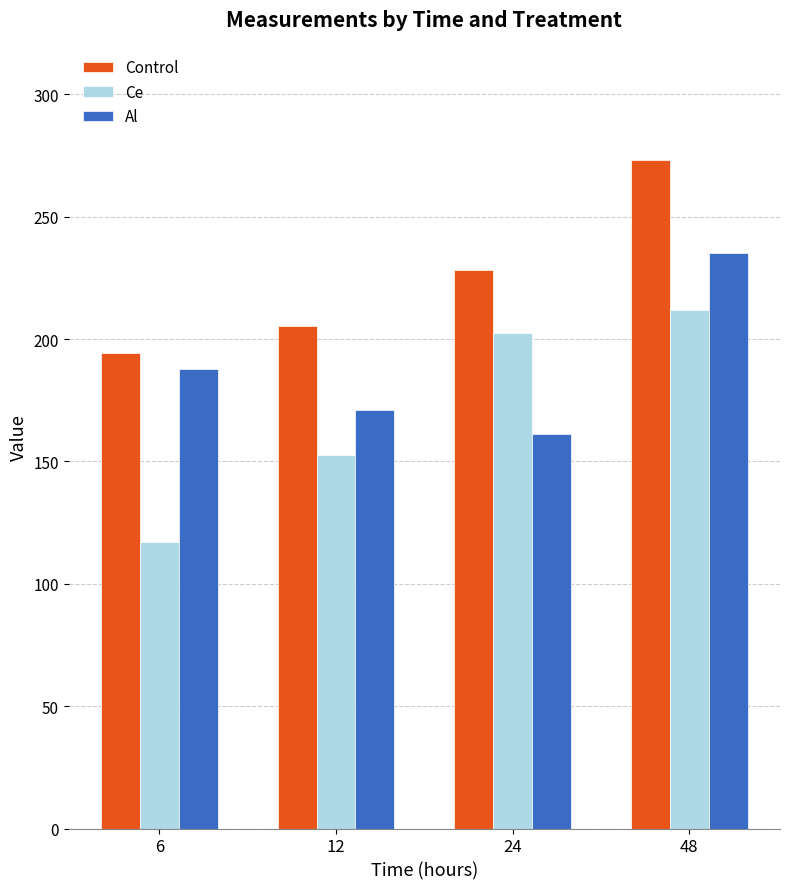

What is the maximum value shown in the chart?

273.4